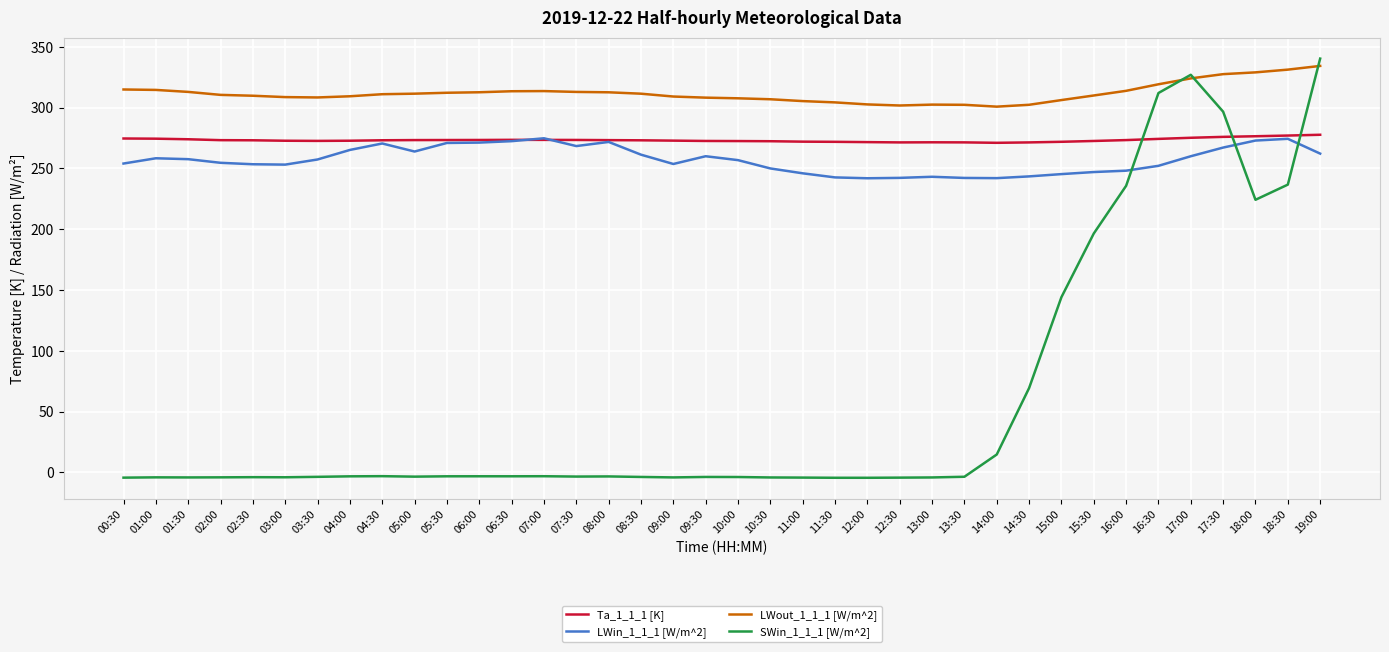

Which series has the largest total across all categories?

LWout_1_1_1 [W/m^2]